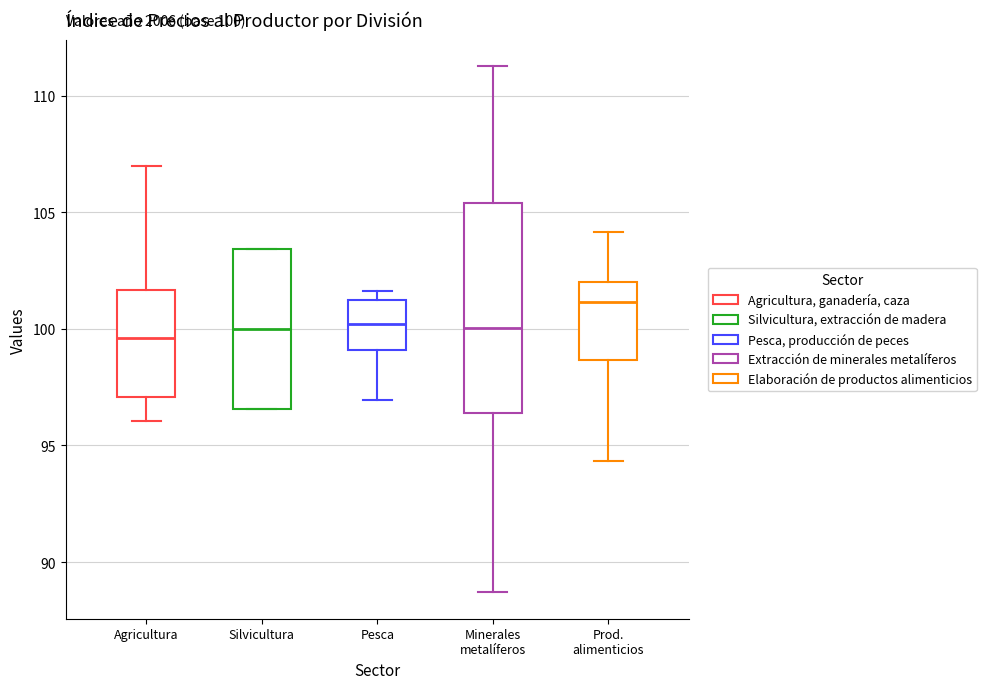

Which box's median line is the highest?

Prod. alimenticios